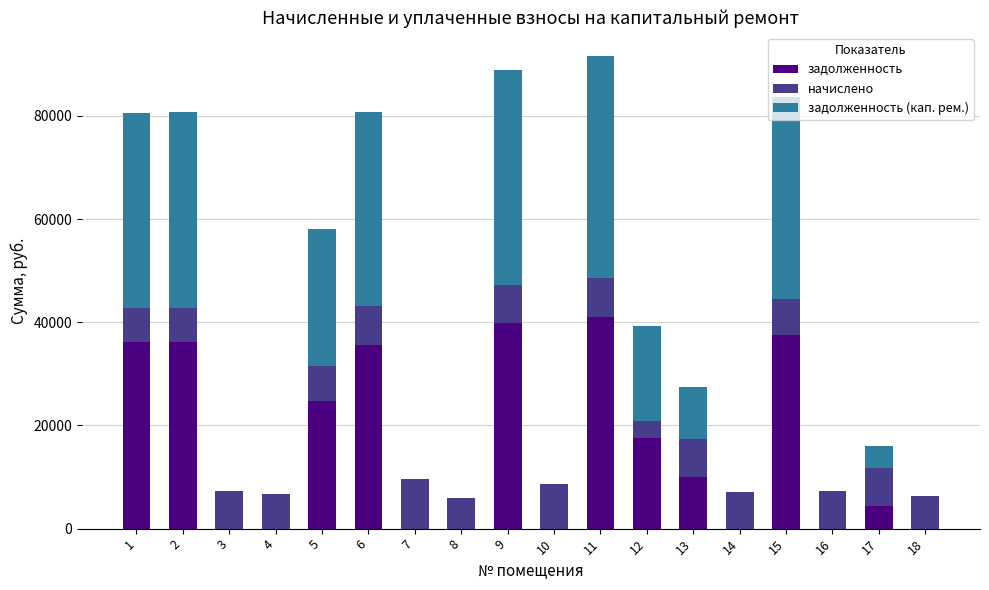

The value of задолженность at 14 is -26263.4. True or false?

False